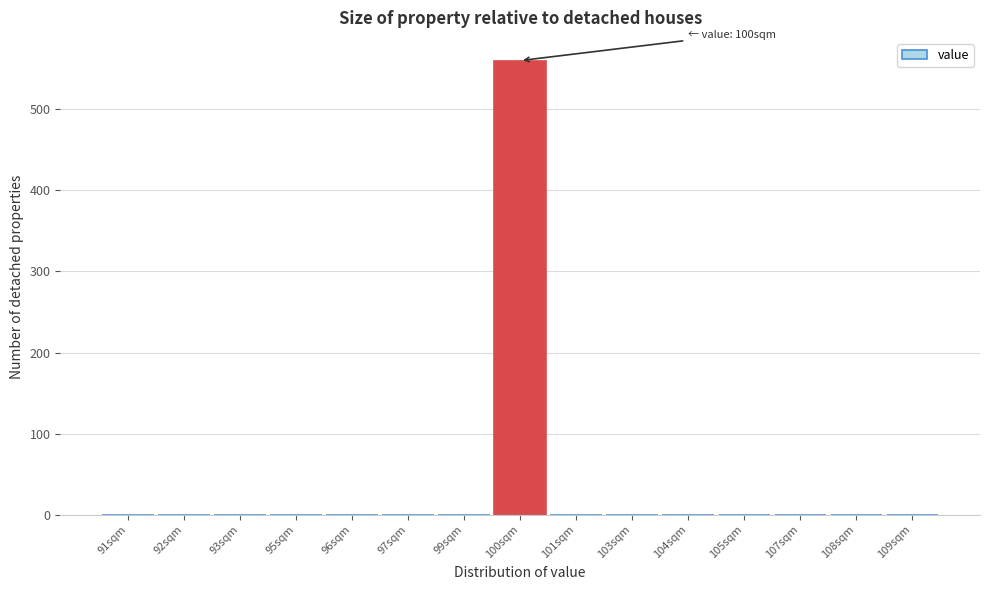

Reading left to right, transcribe all the data shown in this chart.

91sqm=0	92sqm=0	93sqm=0	95sqm=0	96sqm=0	97sqm=0	99sqm=0	100sqm=560	101sqm=0	103sqm=0	104sqm=0	105sqm=0	107sqm=0	108sqm=0	109sqm=0